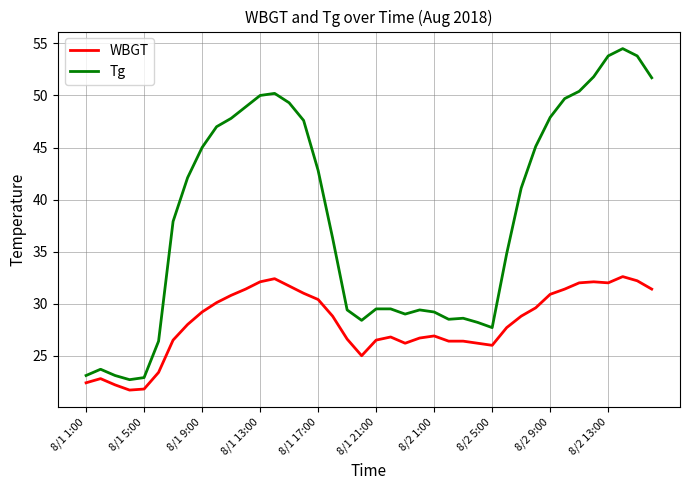

Which series has the largest total across all categories?

Tg